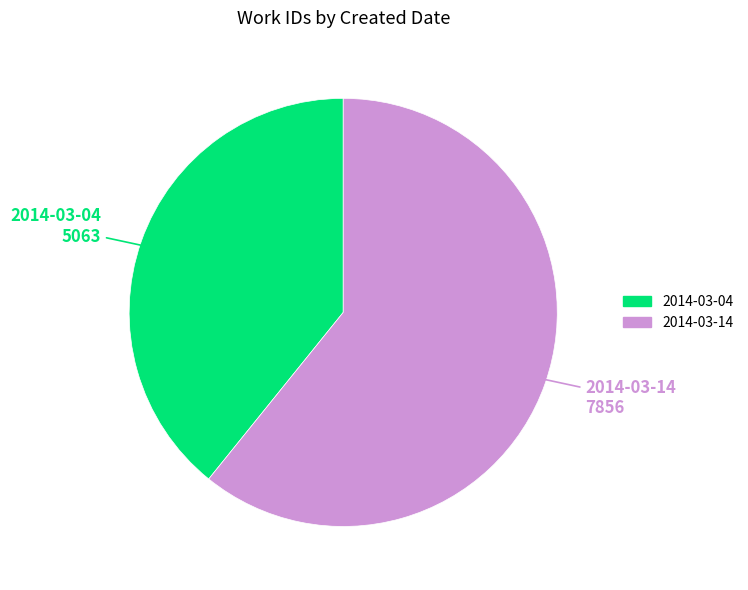

Is 2014-03-14 the majority of the pie?

Yes